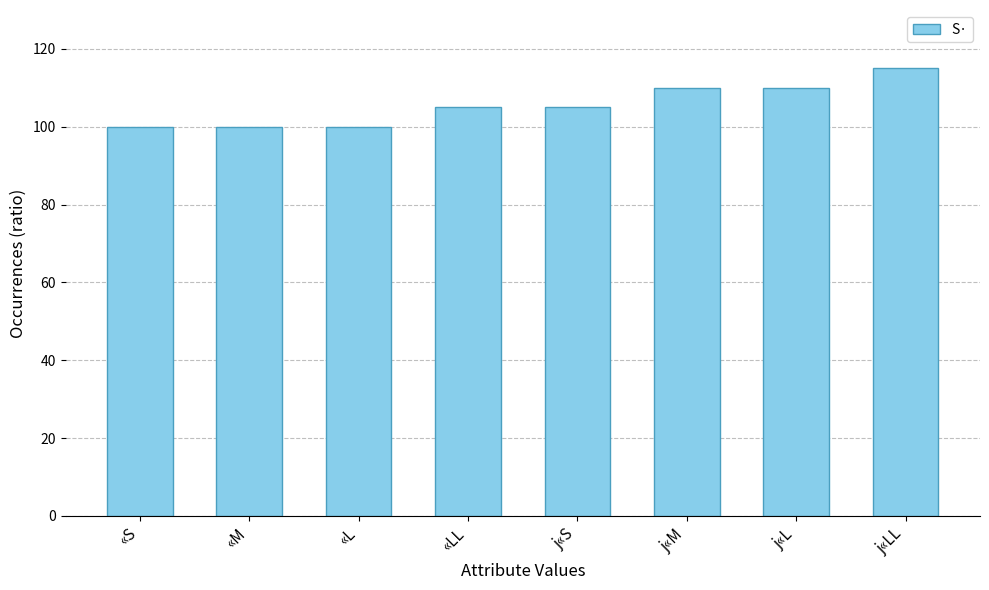

Reading right to left, what are all the values shown in this chart?

j«LL=115	j«L=110	j«M=110	j«S=105	«LL=105	«L=100	«M=100	«S=100